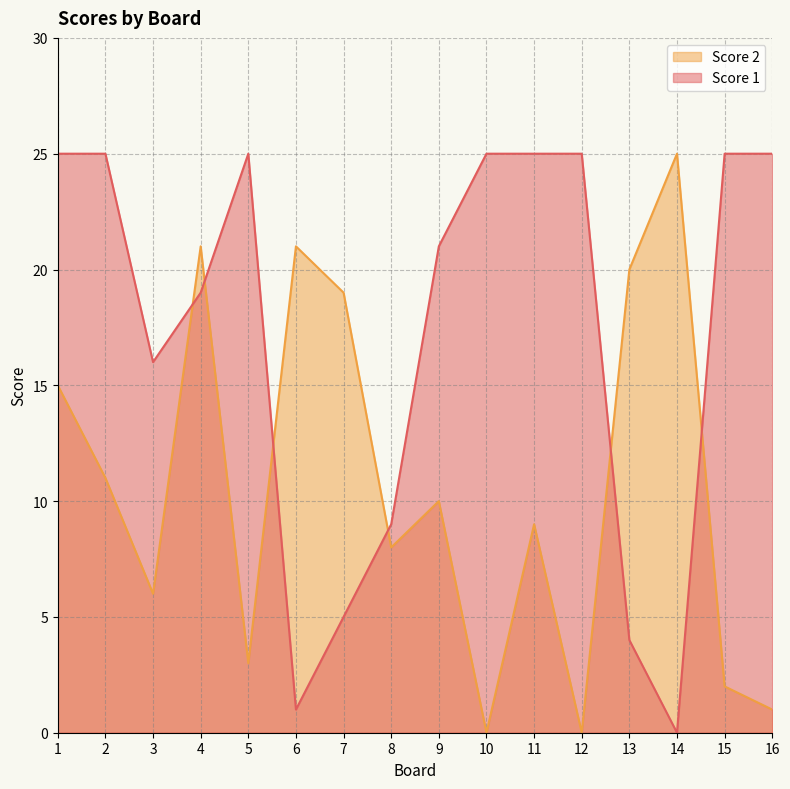

What is the sum of the Score 1 values at 4 and 8?

28